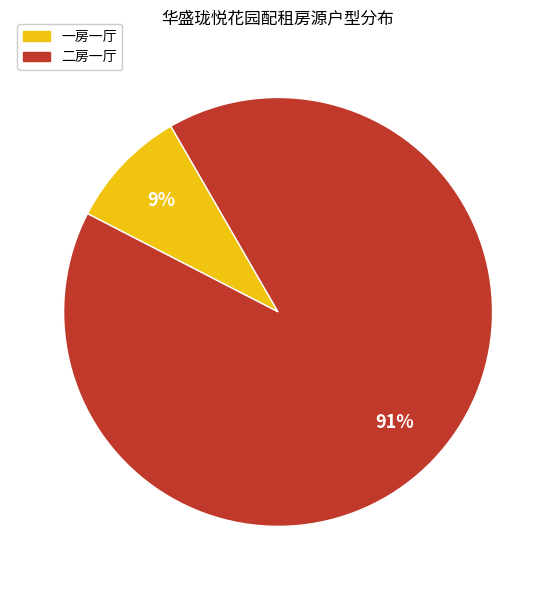

Between 二房一厅 and 一房一厅, which is larger?

二房一厅